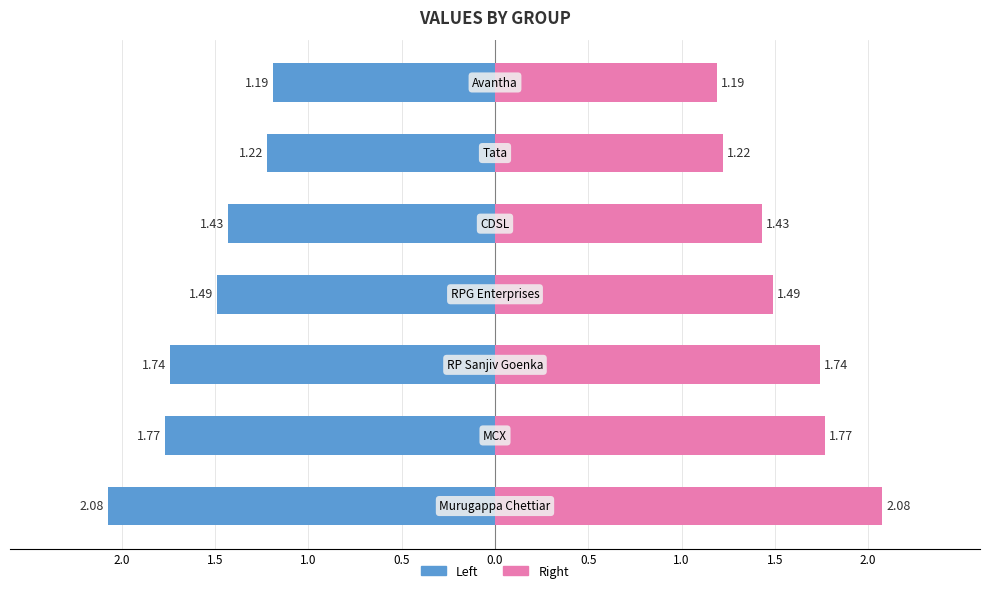

What is the sum of the values at Avantha and CDSL?

2.6